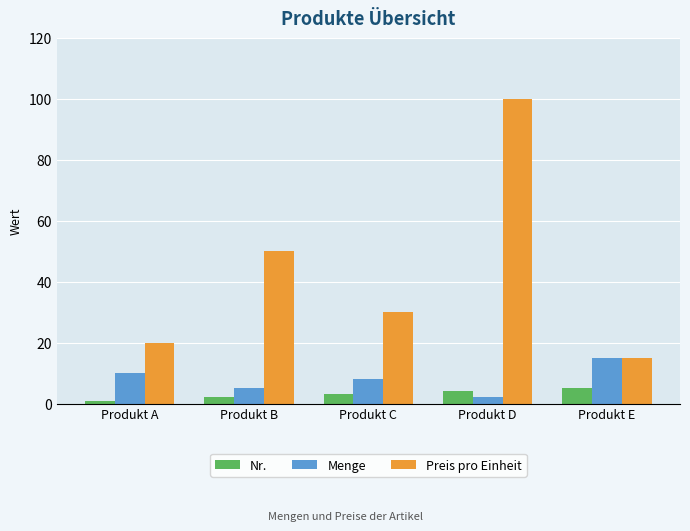

Count the number of categories in the chart.

5